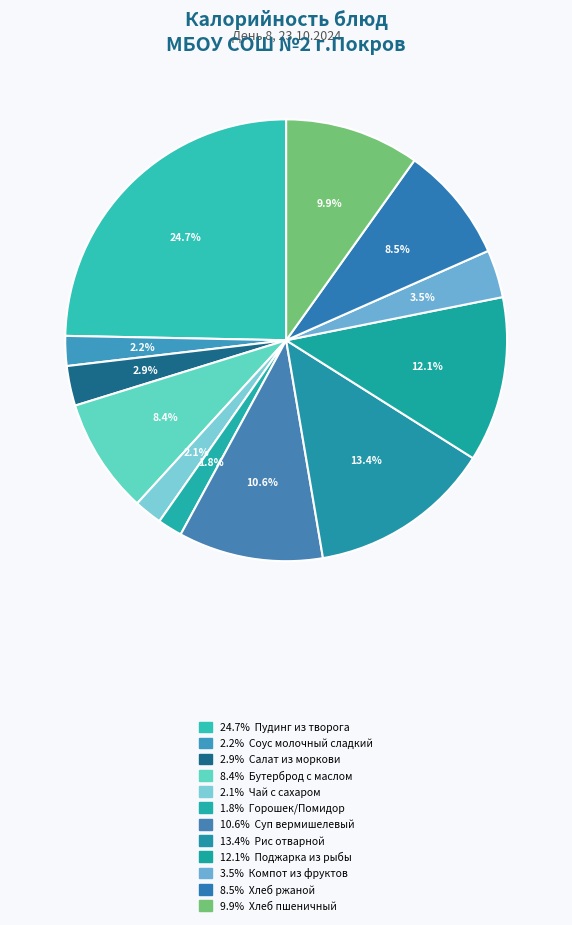

Which category has the biggest portion of the pie?

Пудинг из творога